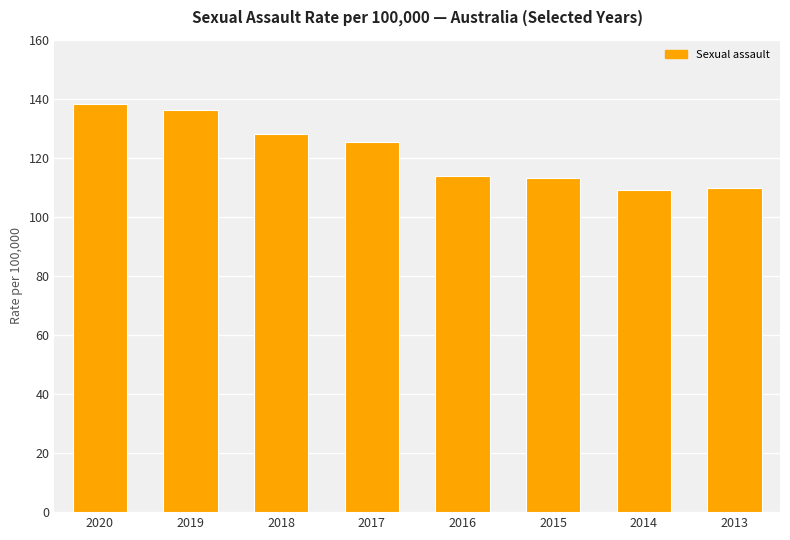

What is the ratio of the value at 2015 to the value at 2018?

0.9